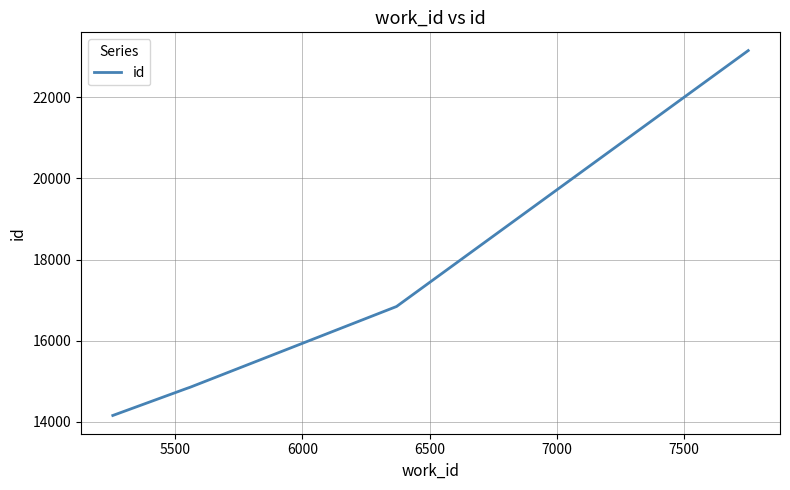

True or false: the data has more than 2 interior local peaks.

False